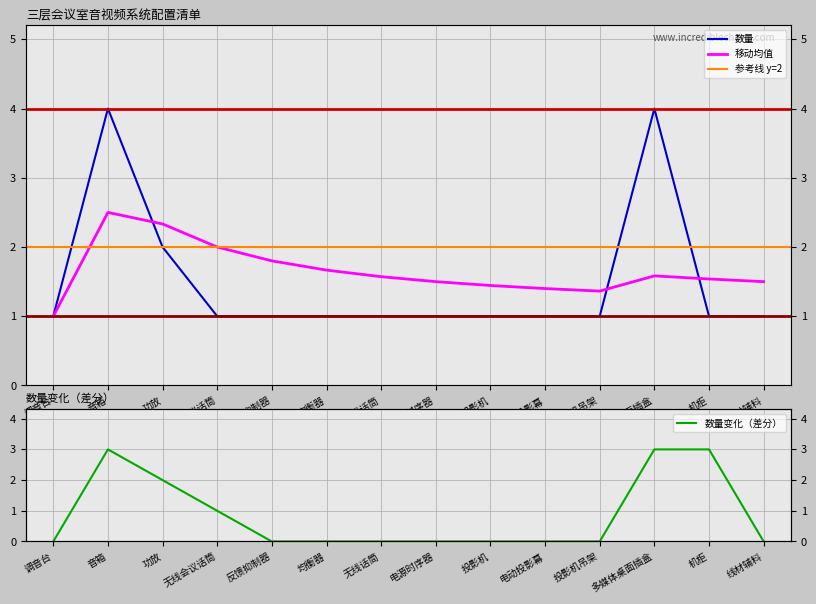

Reading left to right, transcribe all the data shown in this chart.

1	4	2	1	1	1	1	1	1	1	1	4	1	1